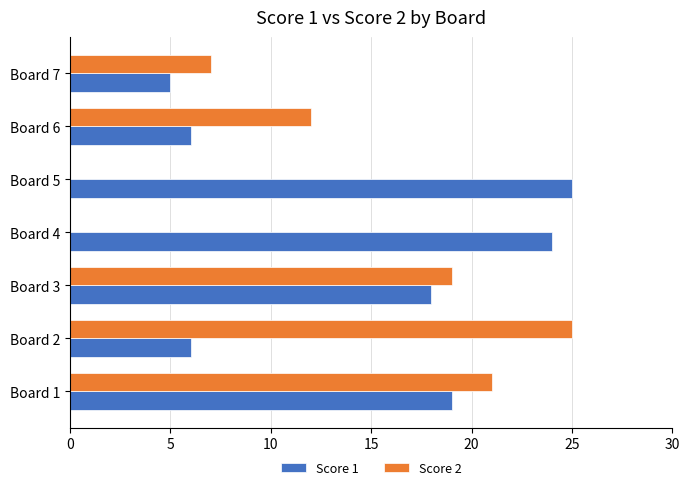

At which label does Score 1 reach its peak?

Board 5